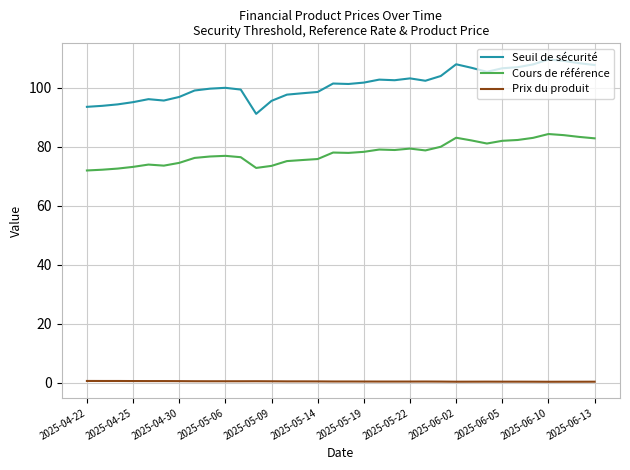

True or false: Seuil de sécurité and Cours de référence intersect in this chart.

False